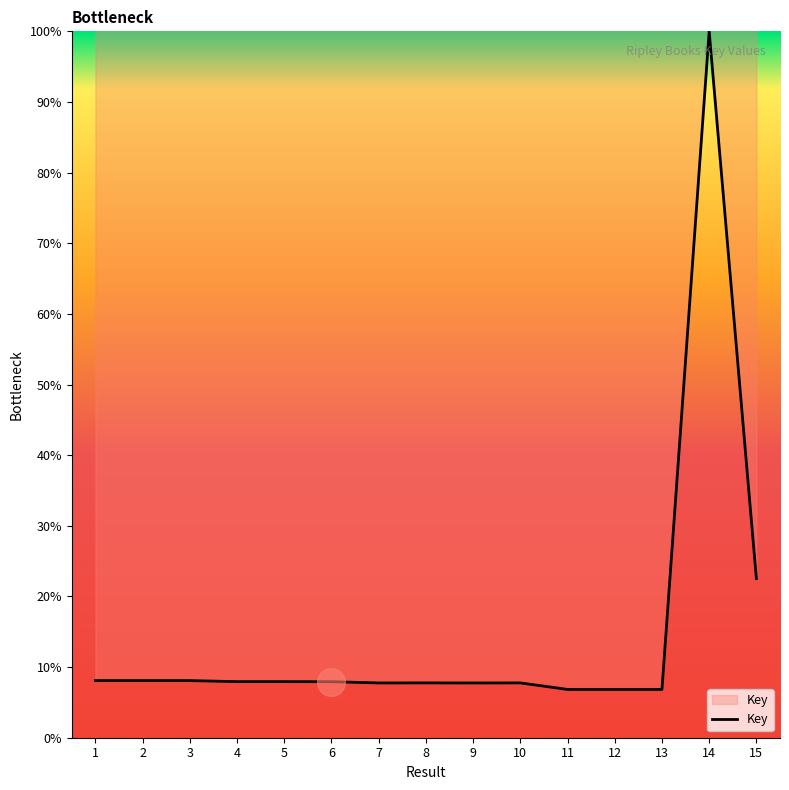

What is the ratio of the value at 9 to the value at 6?

1.0